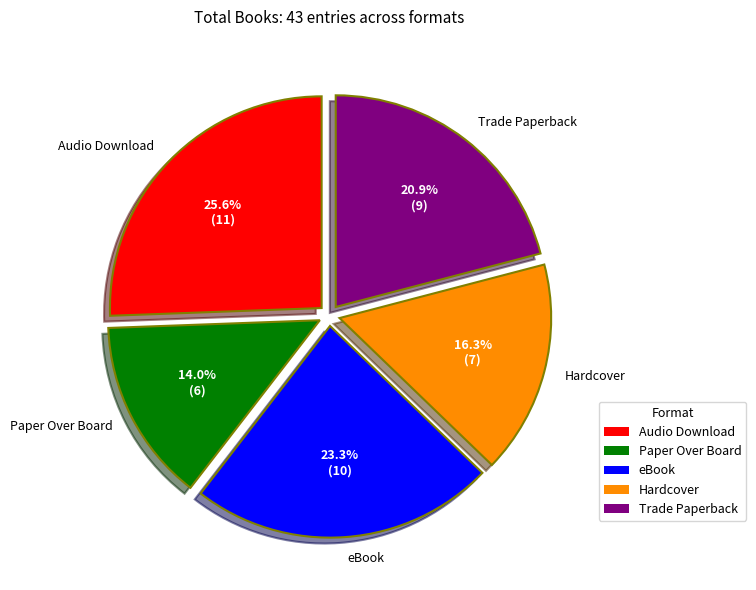

Rank the categories by value from highest to lowest.

Audio Download, eBook, Trade Paperback, Hardcover, Paper Over Board